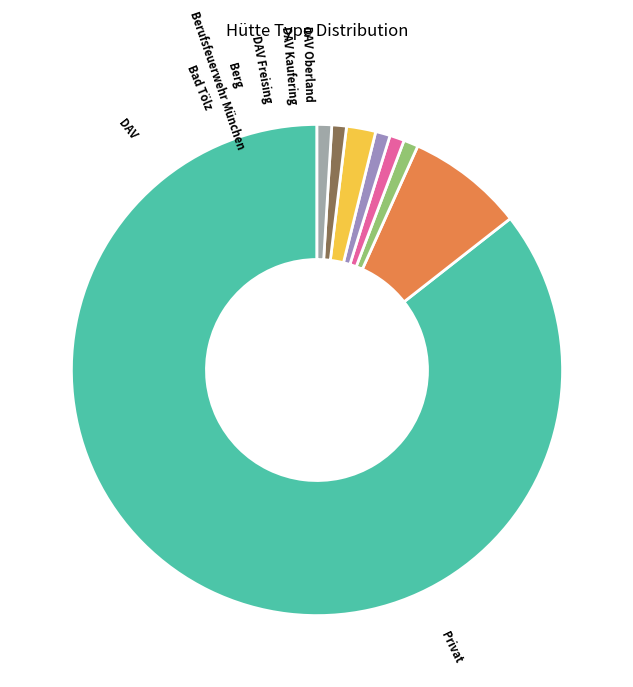

Count the number of slices in the pie.

8